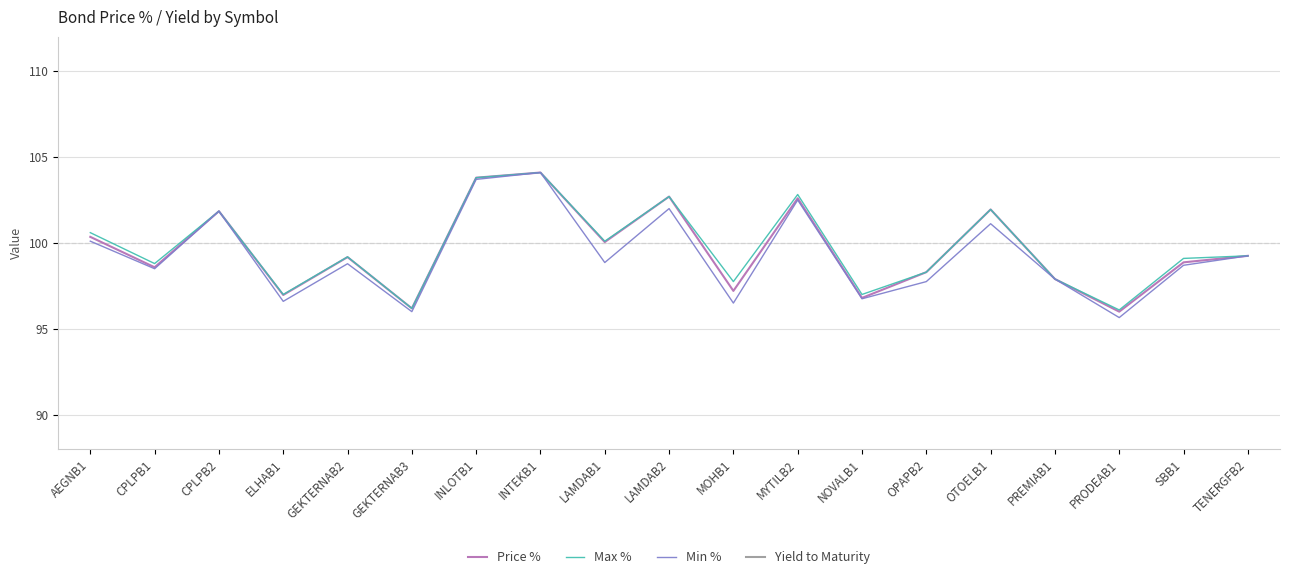

At which category does Max % reach its first local valley?

CPLPB1